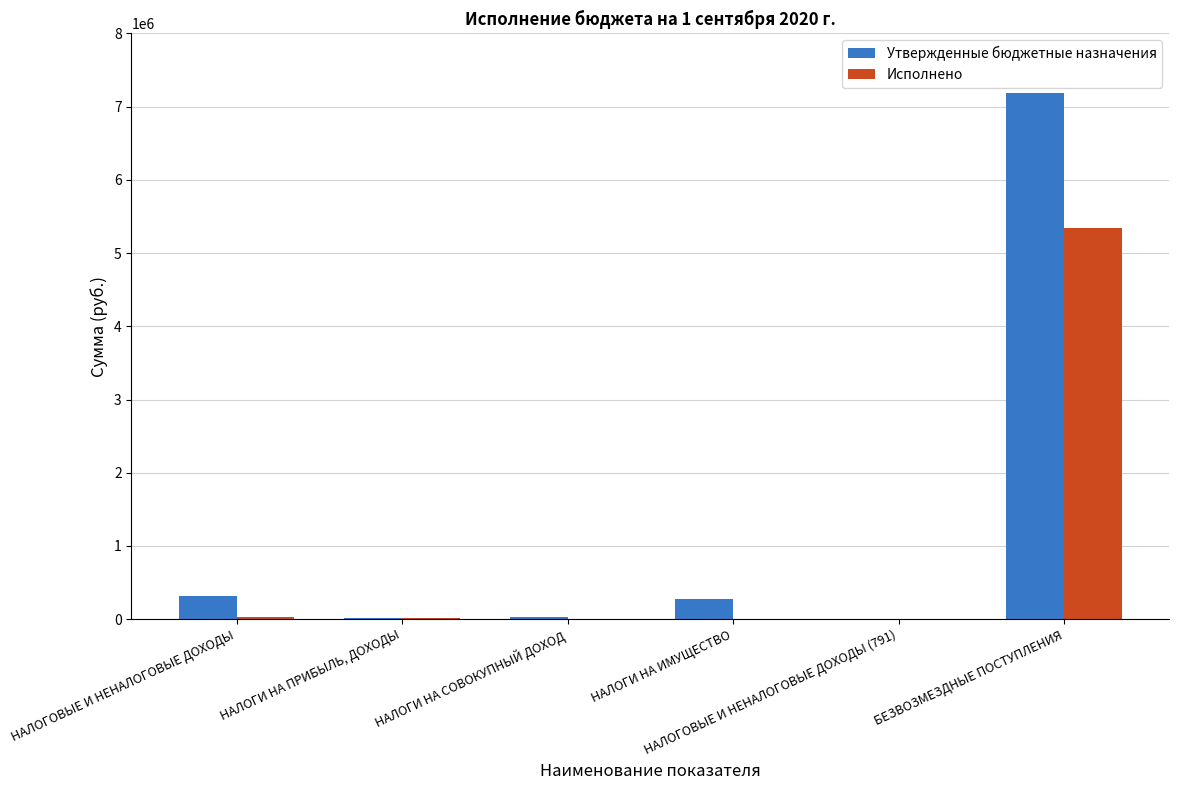

Which series has the largest total across all categories?

Утвержденные бюджетные назначения